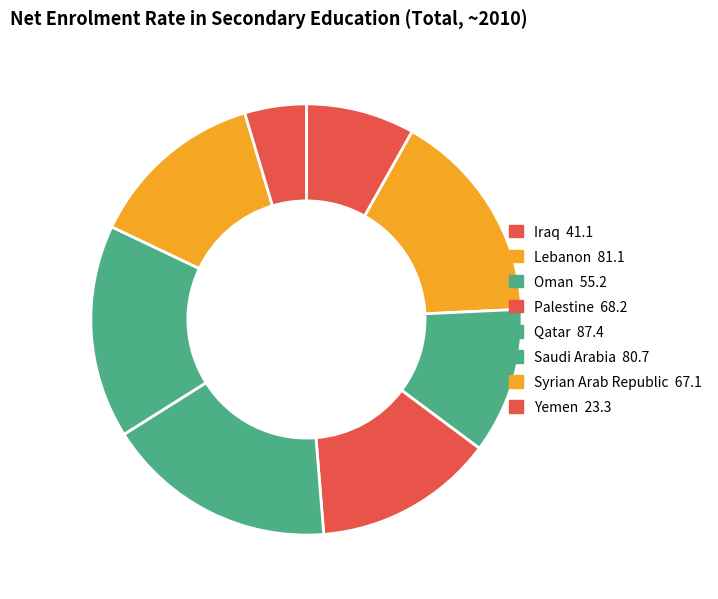

How many slices are in this pie chart?

8